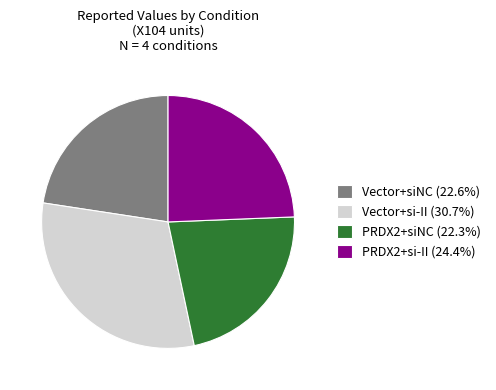

Is it true that Vector+si-II is 20% of the pie?

False